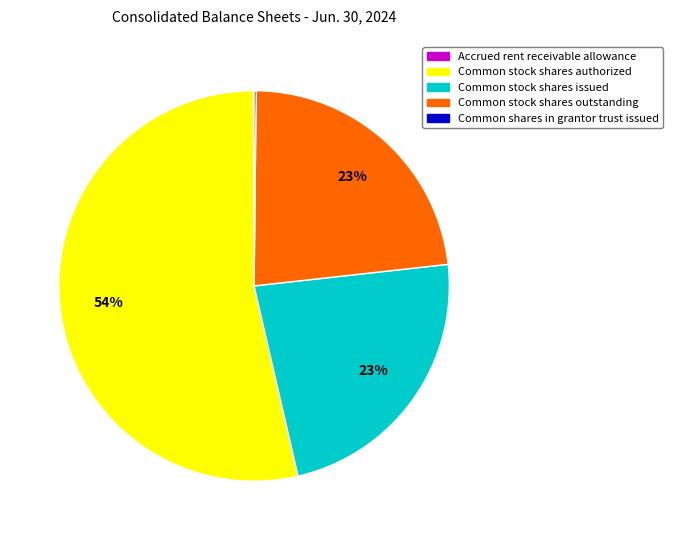

Is it true that Common stock shares issued is 23% of the pie?

True